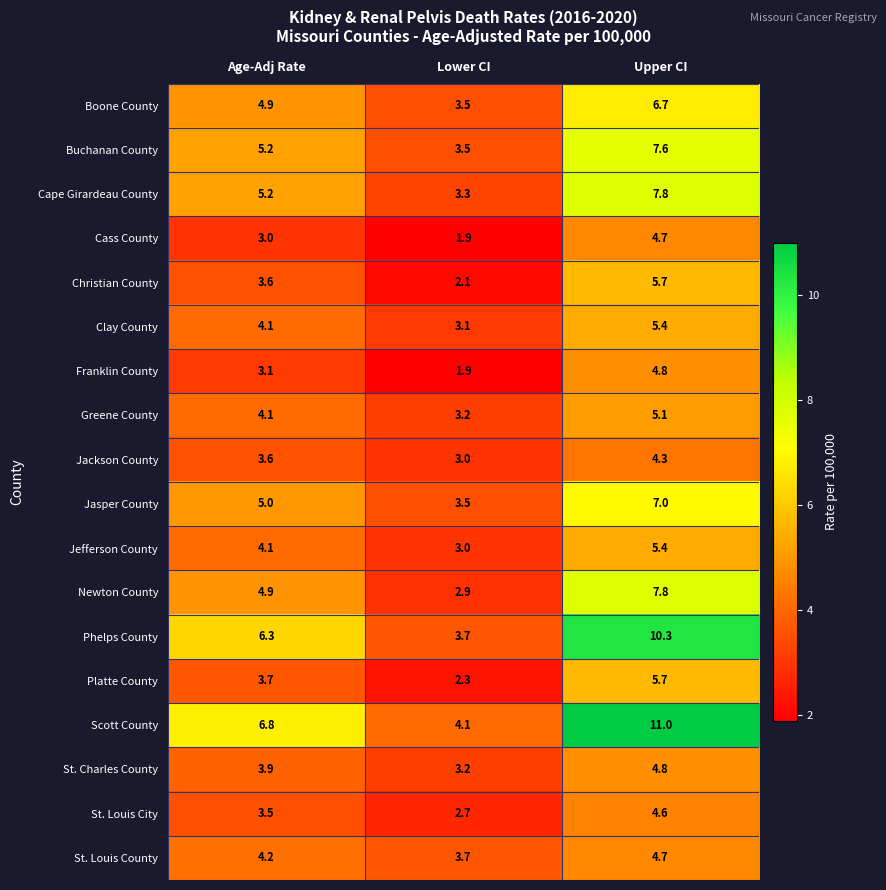

List the labels in order of Jasper County value, smallest first.

Lower CI, Age-Adj Rate, Upper CI